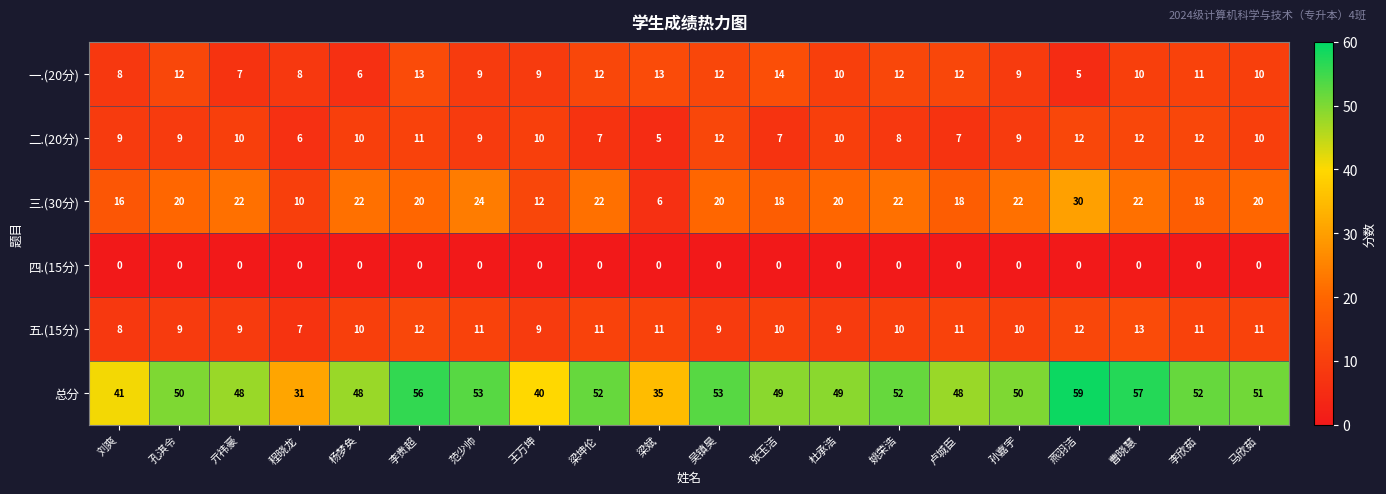

What is the maximum value shown in the chart?

59